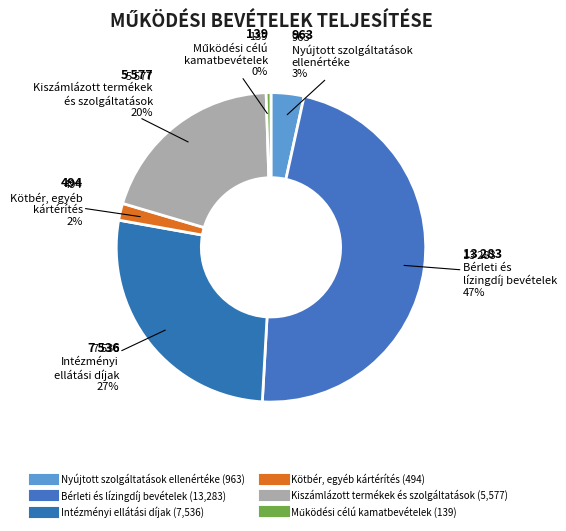

Is there a majority slice in this chart?

No